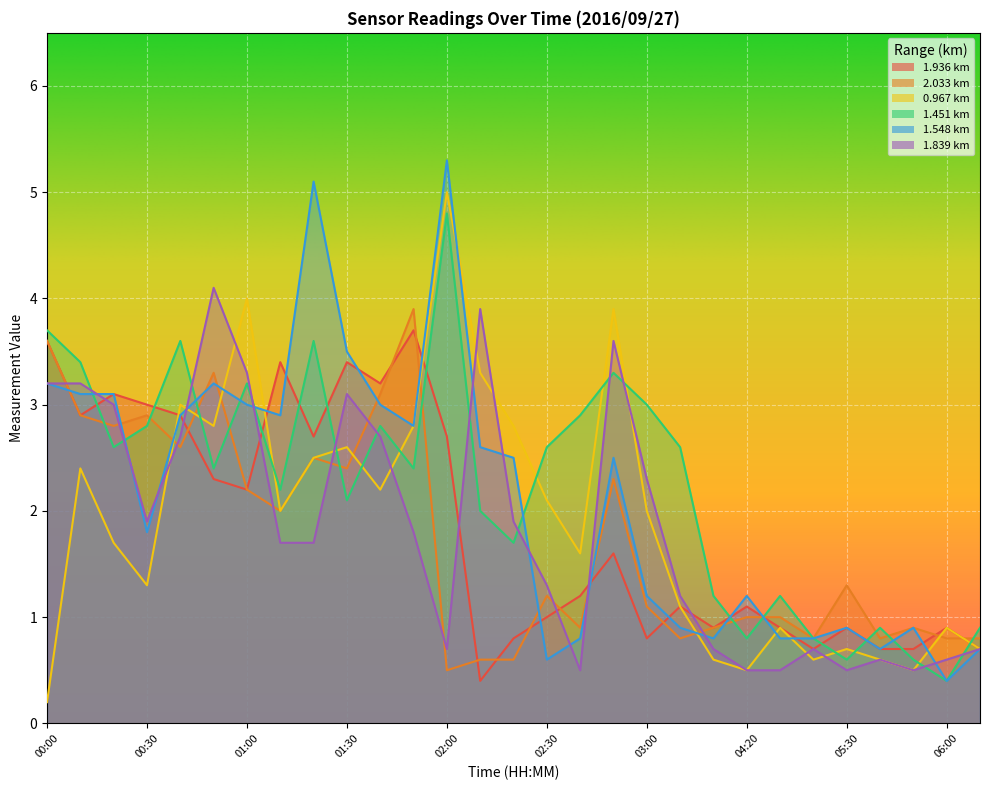

At how many categories does at least one series exceed 0?

29